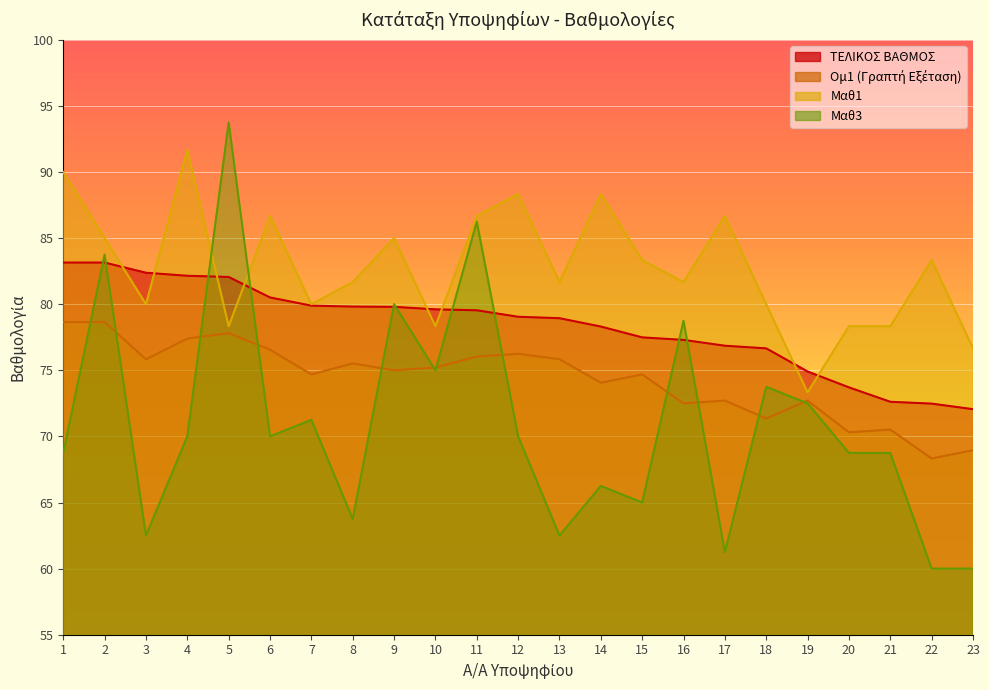

Which series has the widest spread of values?

Μαθ3